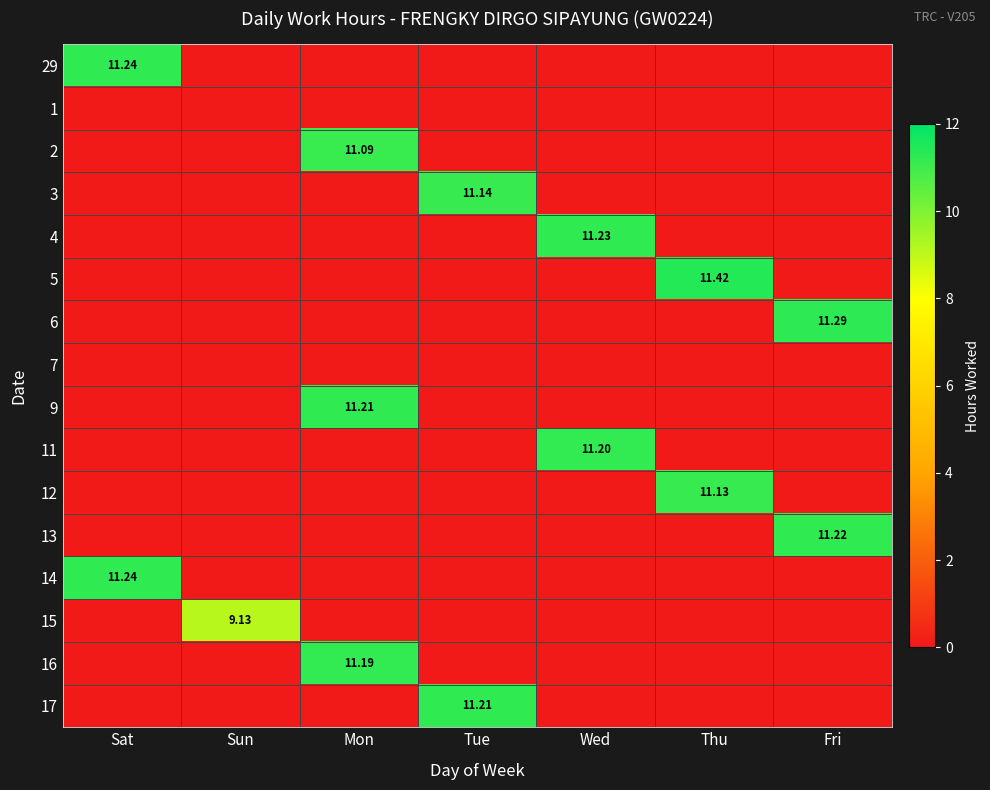

What is the difference between the maximum and minimum values in the 29 series?

11.2